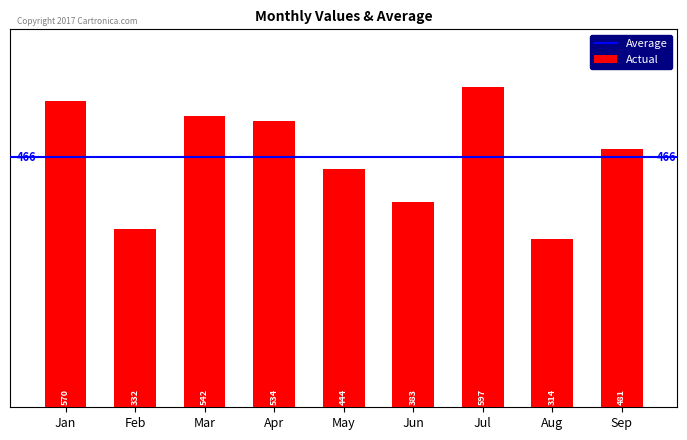

The chart shows a value of 328 at Sep. True or false?

False